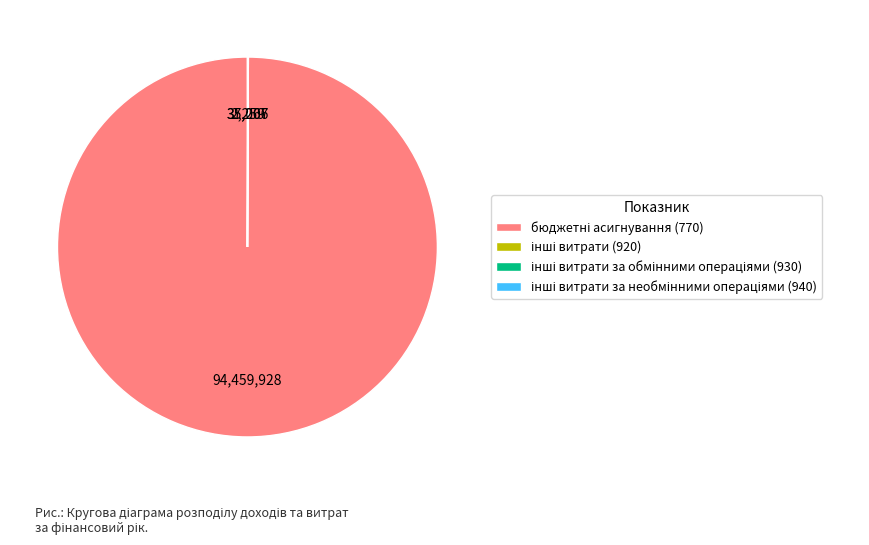

Is there any slice that represents more than half of the pie?

Yes